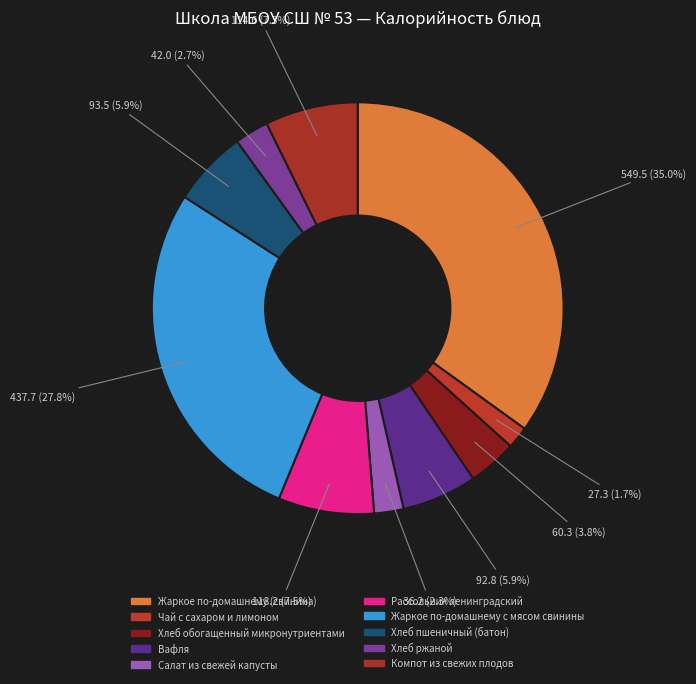

What is the ratio of the value at Компот из свежих плодов to the value at Салат из свежей капусты?

3.2